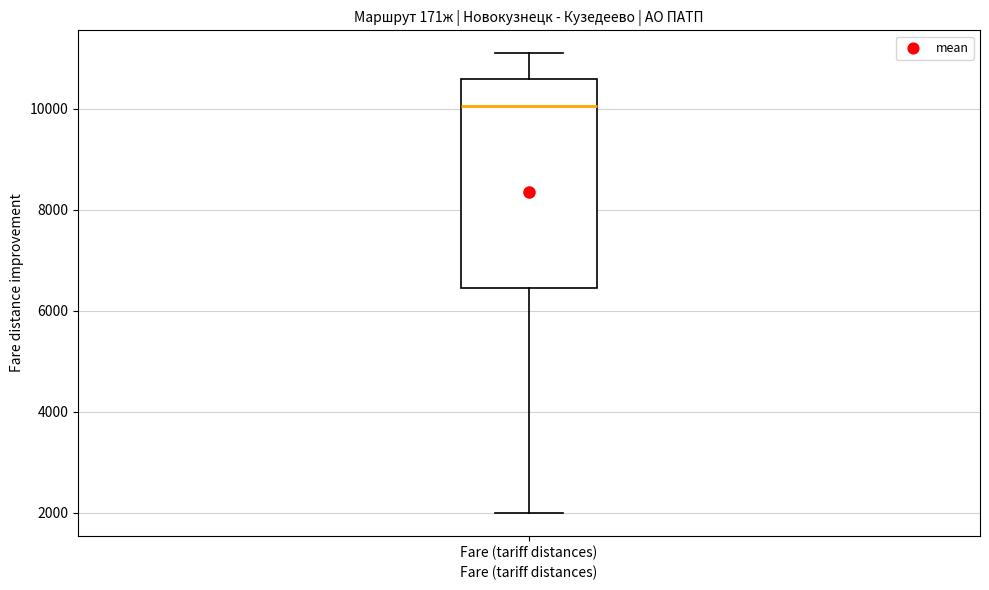

Read this box plot against the y-axis: the position of the median line, the range covered by the box, and the ends of both whiskers. The values are not printed on the chart, so give them approximately, as read against the axis.

median 10000, box 6400 to 10600, whiskers 2000 to 11200